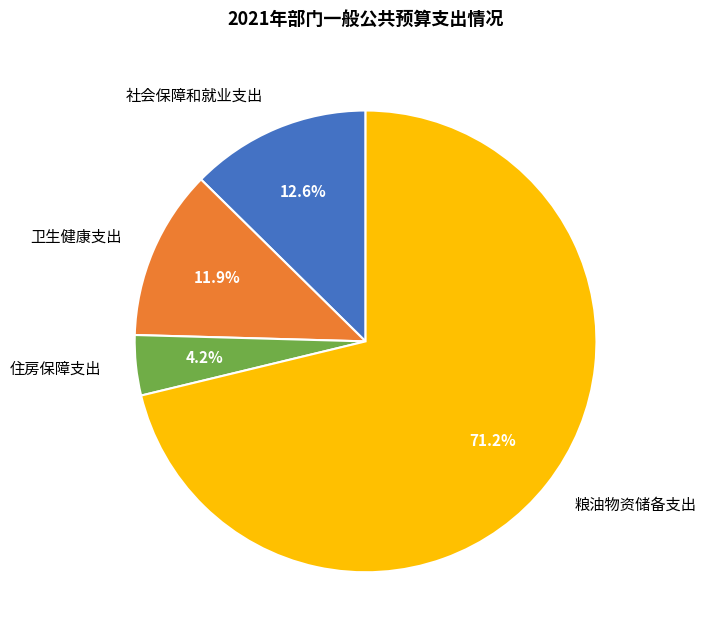

Between 粮油物资储备支出 and 住房保障支出, which is larger?

粮油物资储备支出